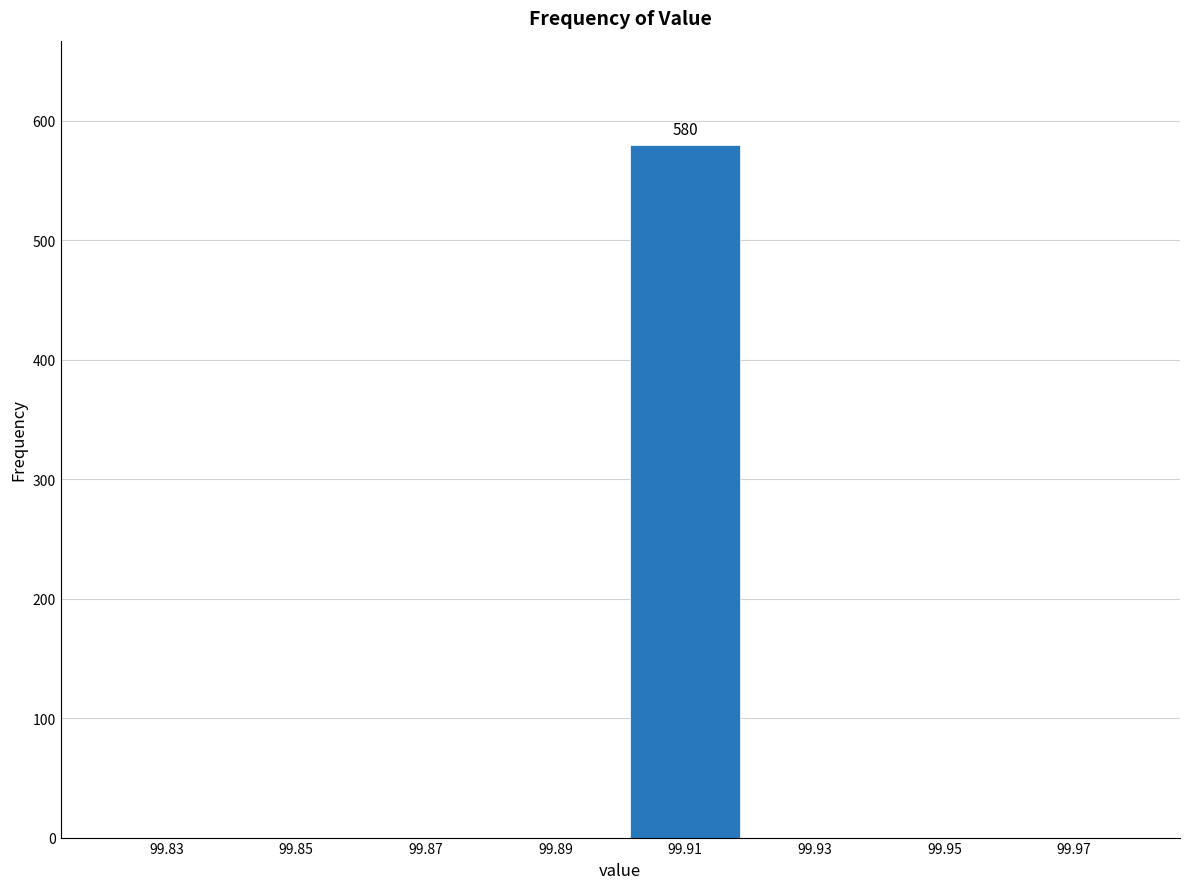

Which range on the x-axis has the tallest bar?

99.90 to 99.92